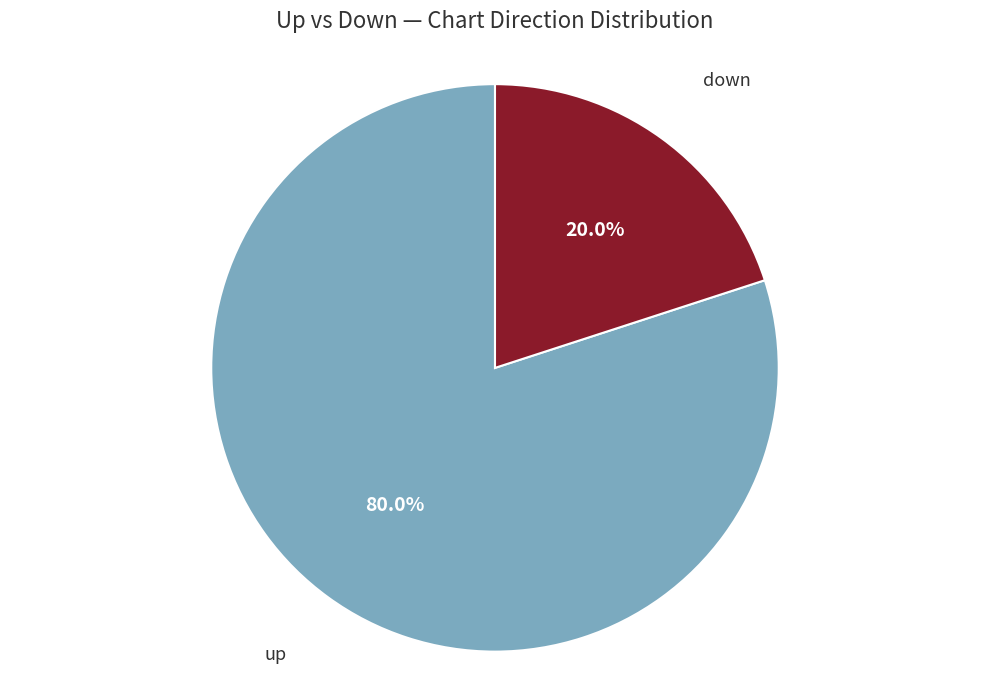

What is the total percentage of up and down?

100.0%